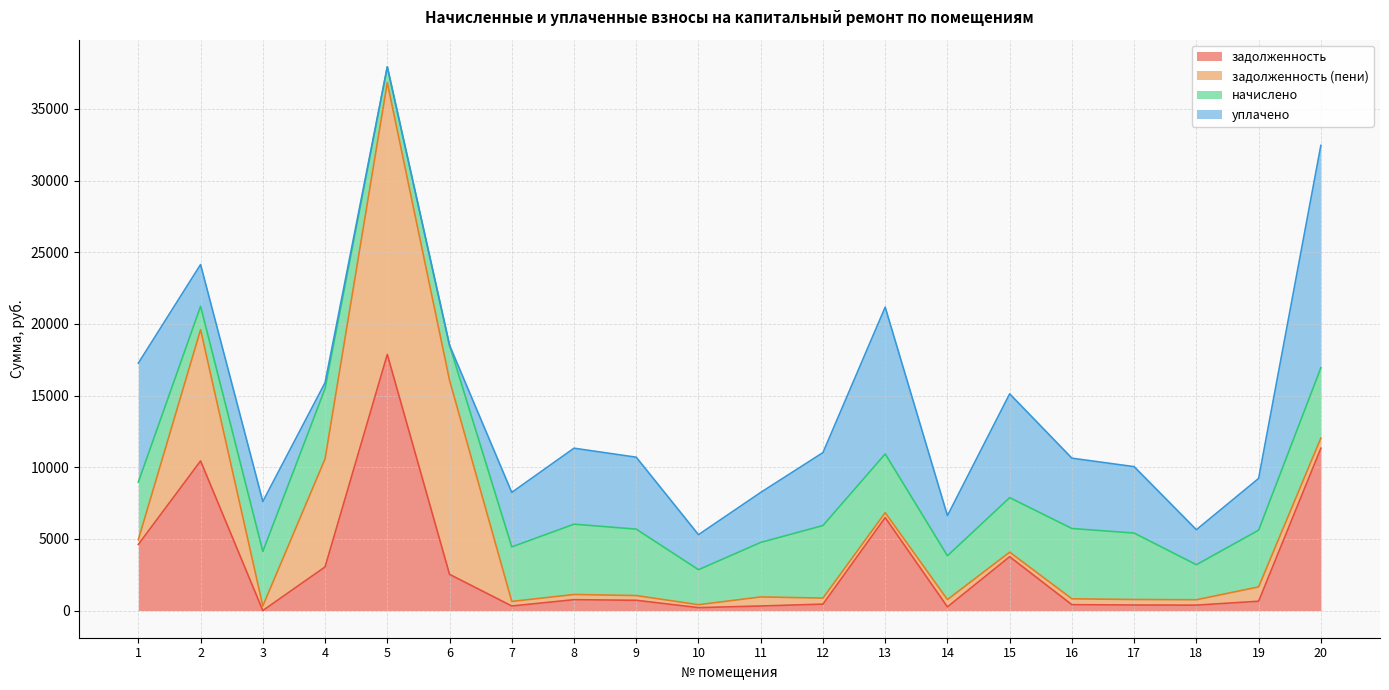

What is the value of the начислено point at the 1st from the left?

4021.2